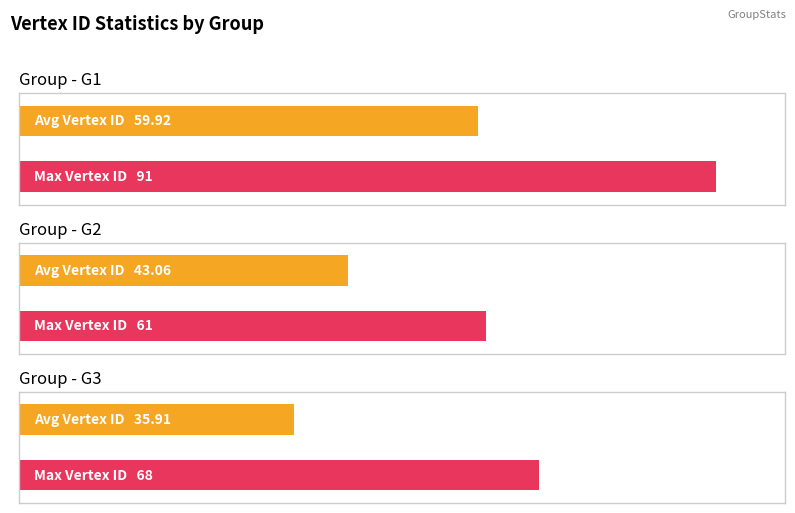

At which label does Max Vertex ID reach its peak?

G1